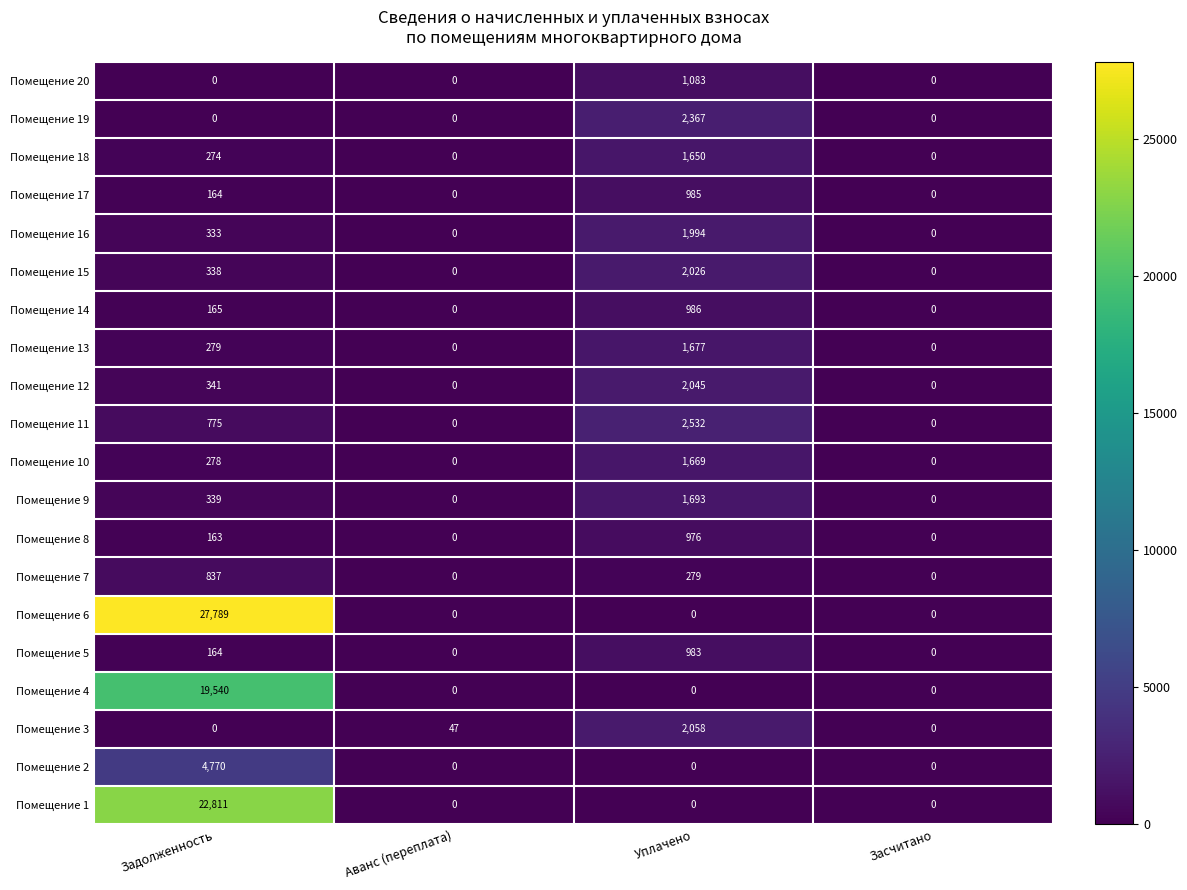

Where is Помещение 16 nearest to the value 997?

Задолженность